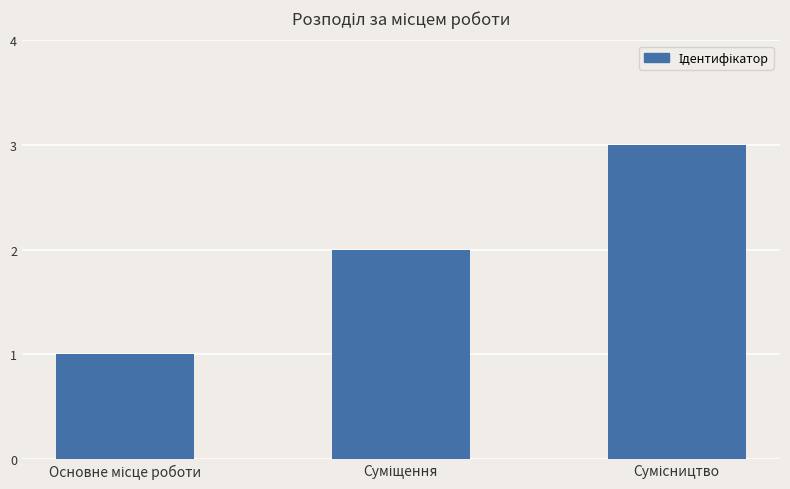

What is the sum of all values?

6